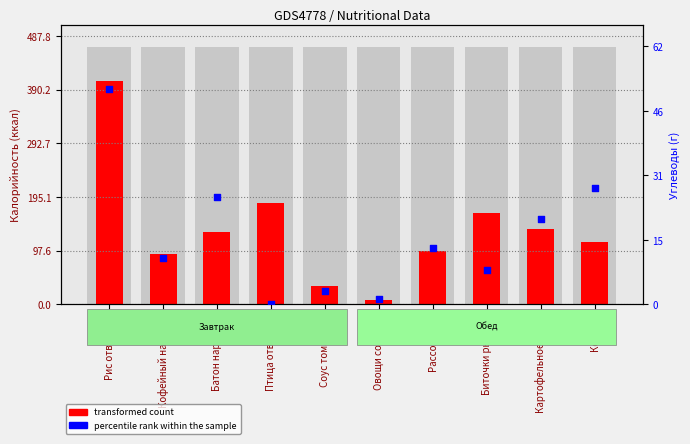

Is the value of transformed count at Биточки рыбные greater than the value of percentile rank within the sample at Биточки рыбные?

Yes